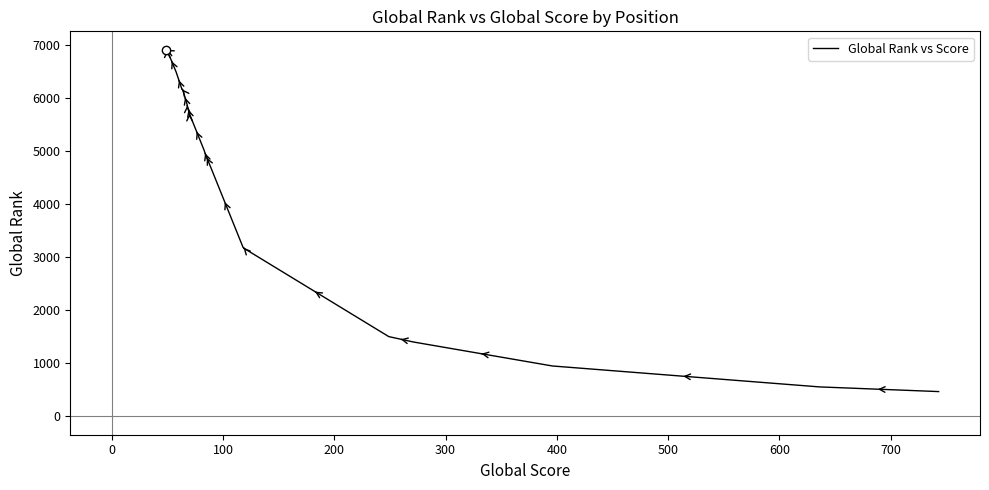

What is the value of the 12th point from the left?

5701